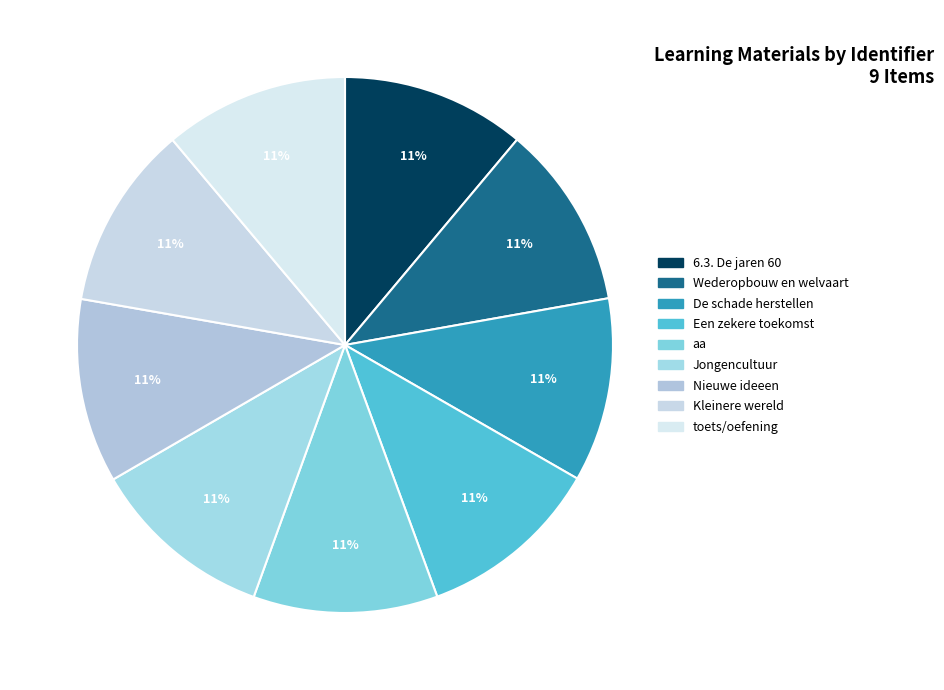

Is it true that Wederopbouw en welvaart is 2% of the pie?

False